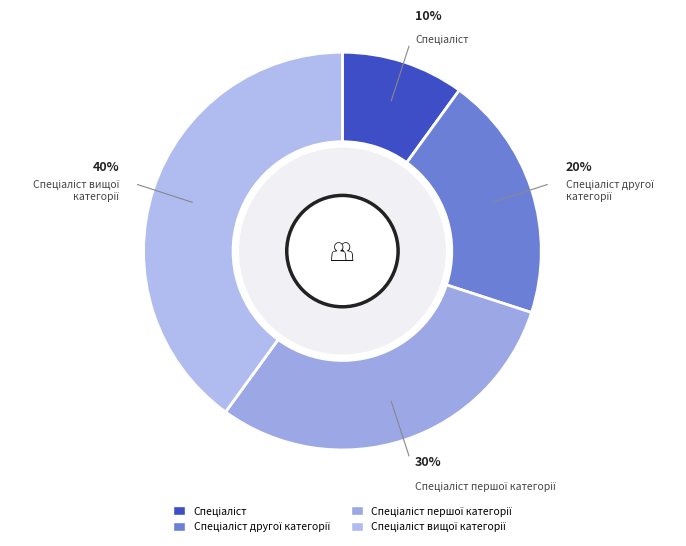

Is there a majority slice in this chart?

No